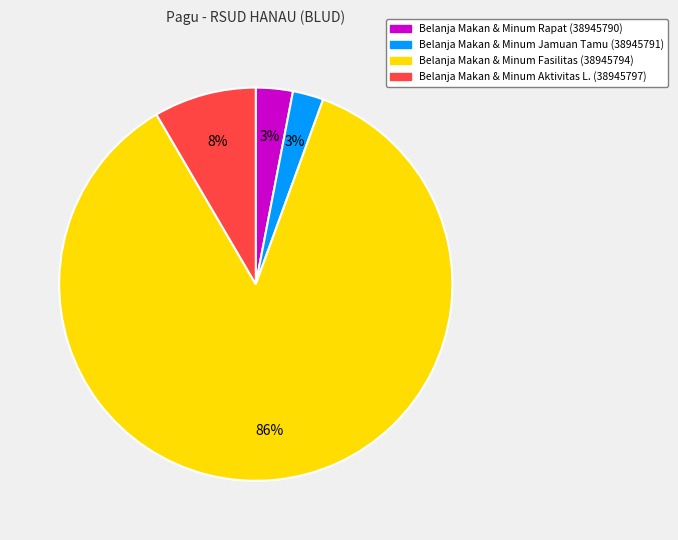

Do Belanja Makan & Minum Rapat (38945790) and Belanja Makan & Minum Jamuan Tamu (38945791) together represent more than half of the pie?

No